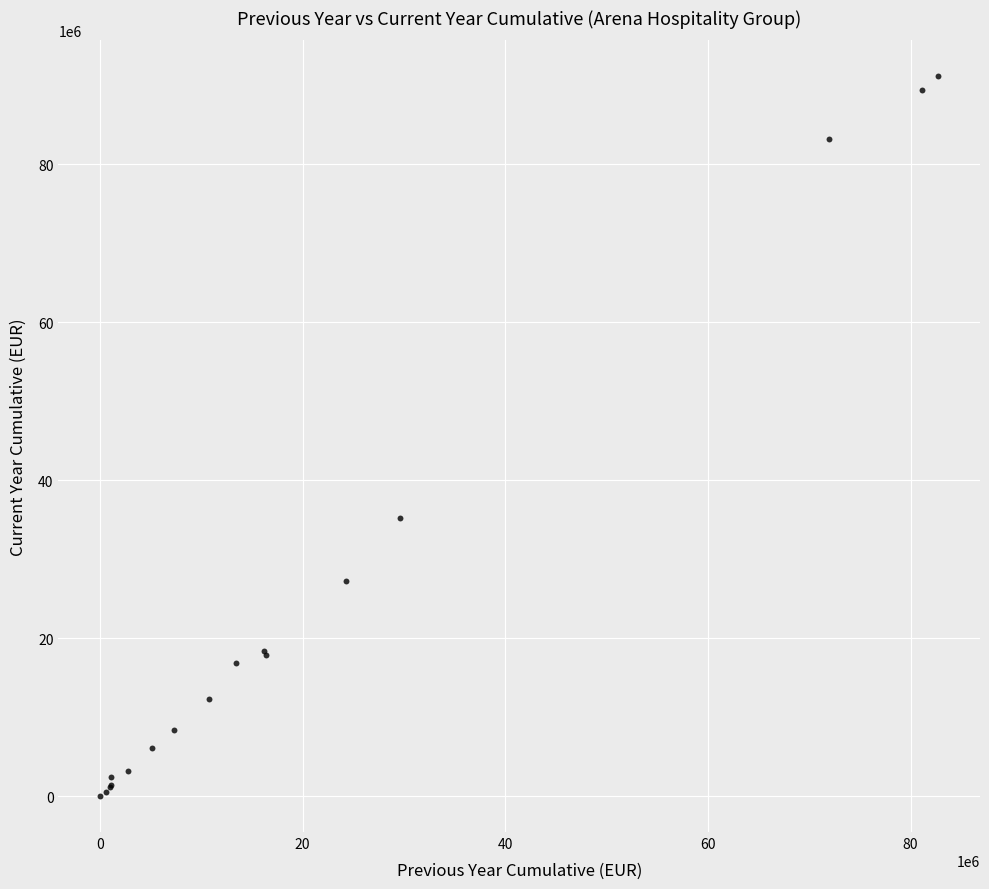

What Y value in the scatter plot is closest to 45587216?

35284400